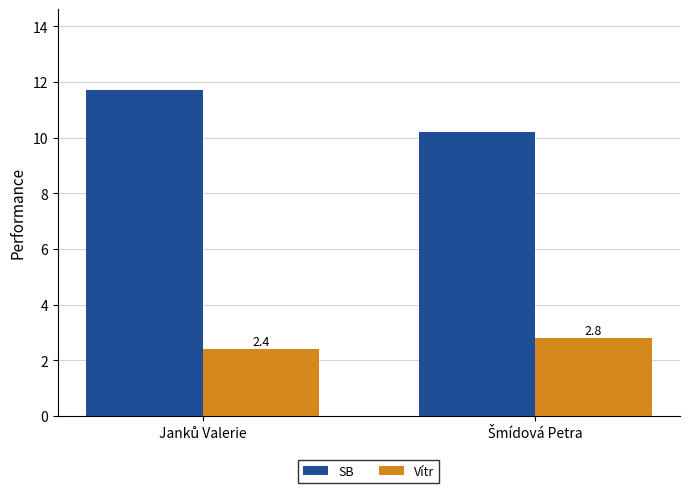

Which series has the widest spread of values?

SB